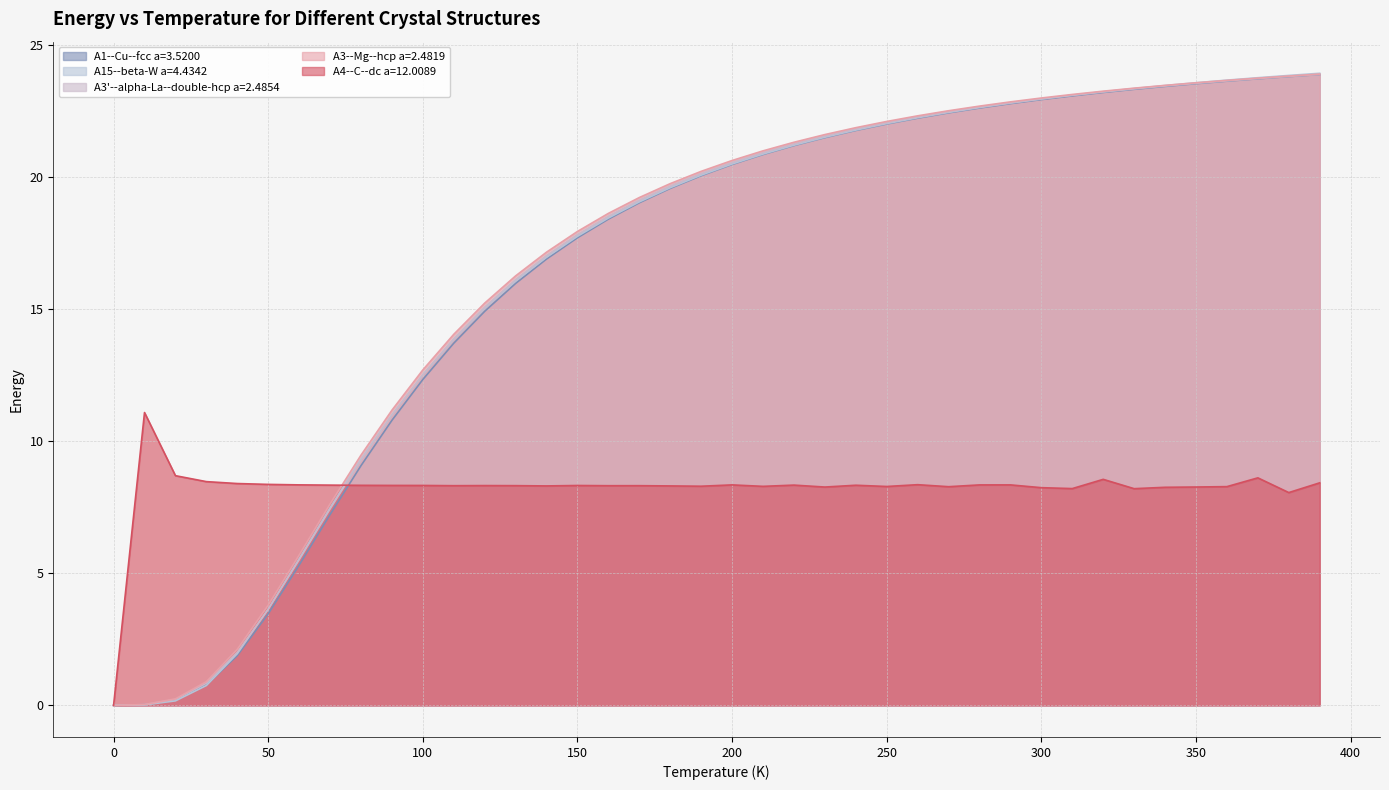

Rank the series at 360 from highest to lowest value.

A15--beta-W a=4.4342, A3--Mg--hcp a=2.4819, A3'--alpha-La--double-hcp a=2.4854, A1--Cu--fcc a=3.5200, A4--C--dc a=12.0089